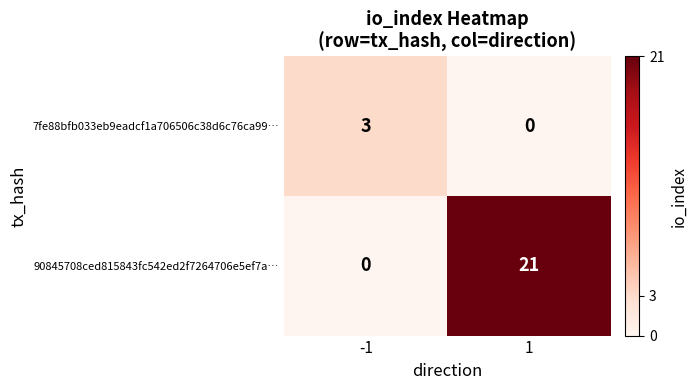

What value does the 90845708ced815843fc542ed2f7264706e5ef7a… series have at 1, to the nearest 10?

20